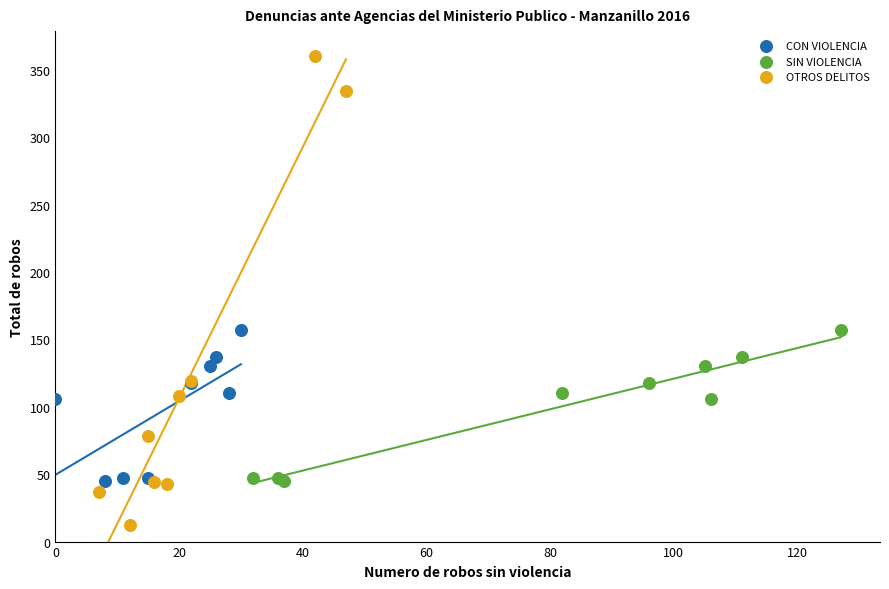

Which series contains the highest Y value?

OTROS DELITOS